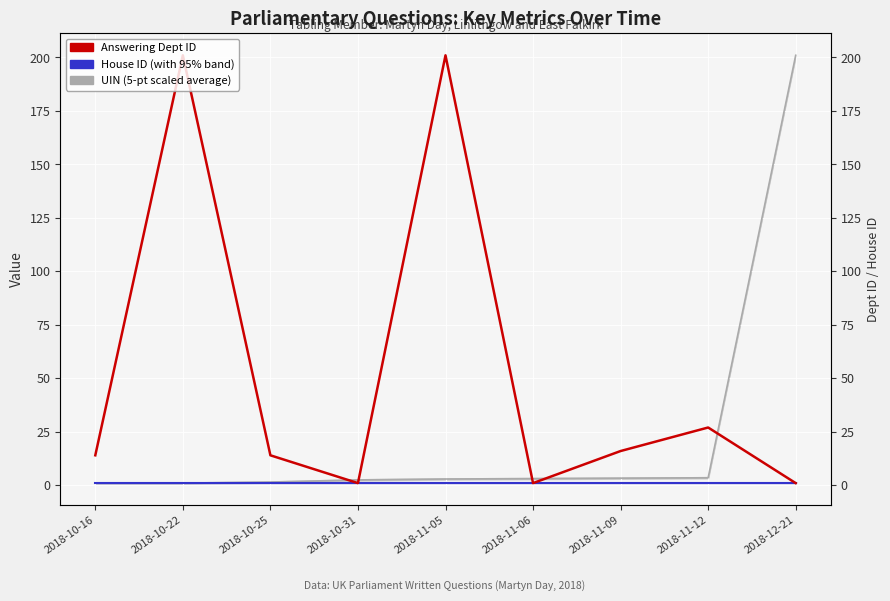

Which has a higher value, 2018-12-21 or 2018-10-25?

2018-12-21